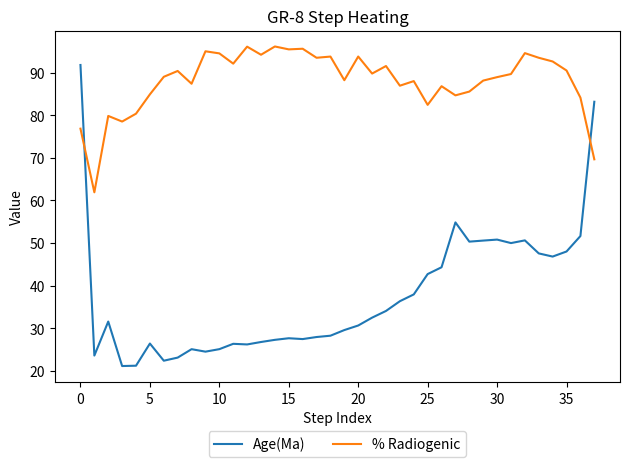

List the series in order of their peak value, lowest first.

Age(Ma), % Radiogenic